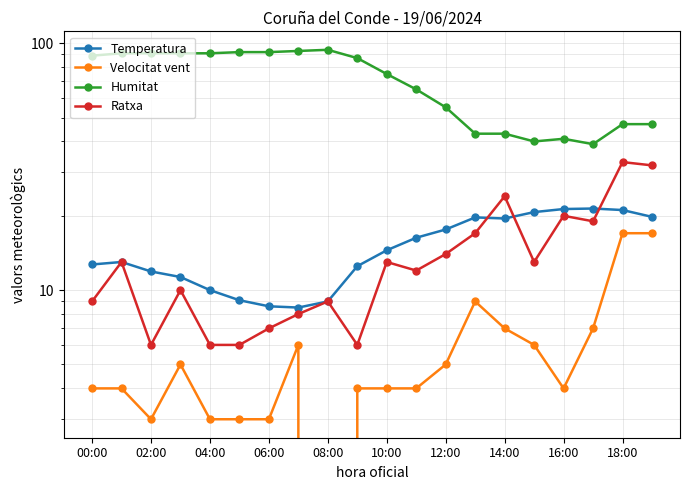

True or false: Velocitat vent and Ratxa cross at least once.

False